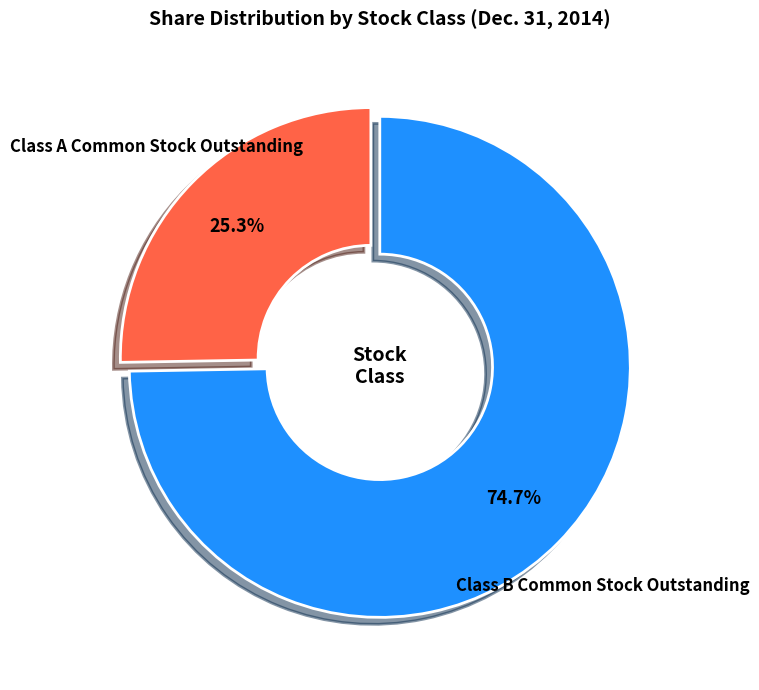

Is there any slice that represents more than half of the pie?

Yes